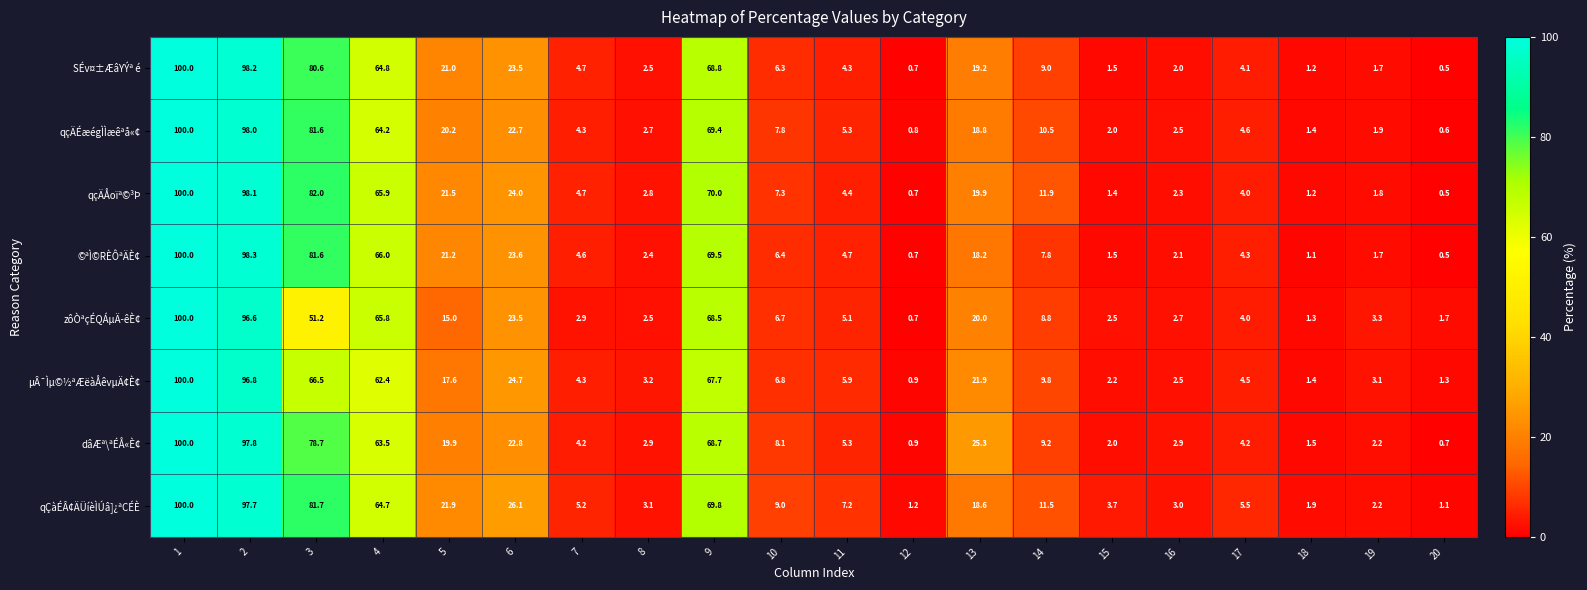

How many data points in qçÄÉæégÌÌæêªå«¢ are less than 7?

10